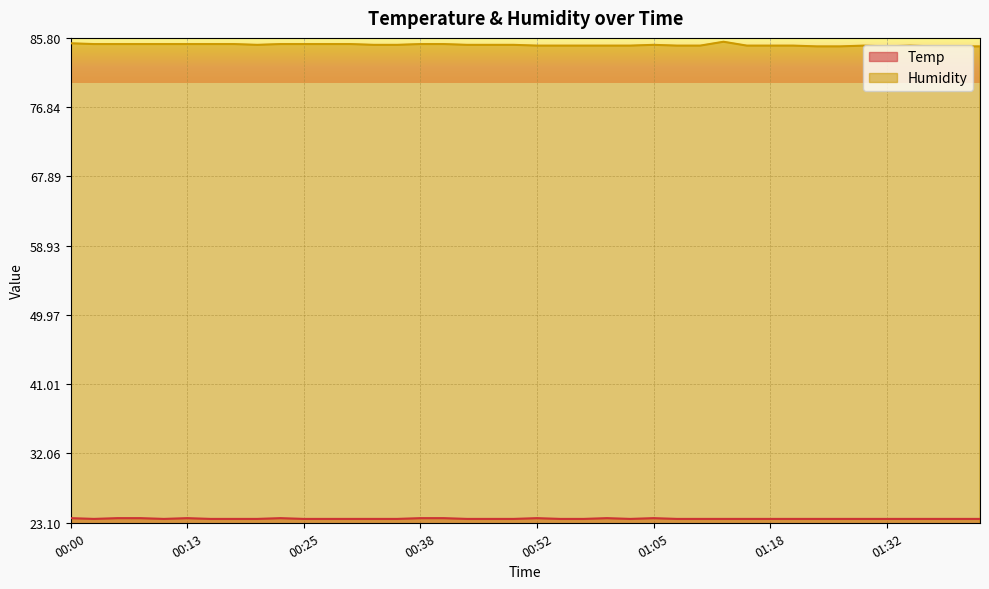

How many Temp values are between 23 and 24?

40